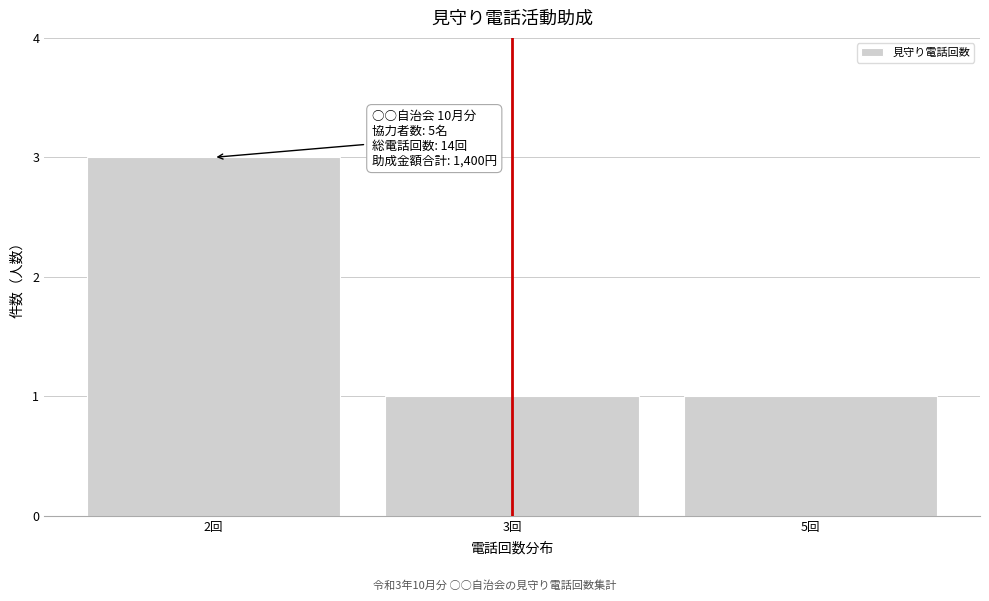

Reading right to left, what are all the values shown in this chart?

1	1	3